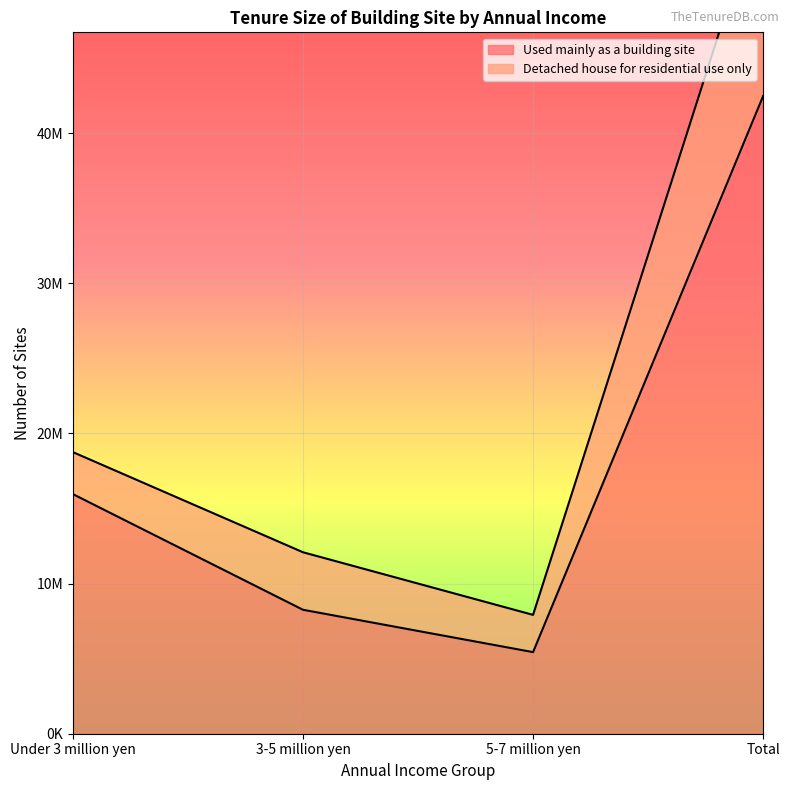

What value does the data have at Total, to the nearest 50?

42465000